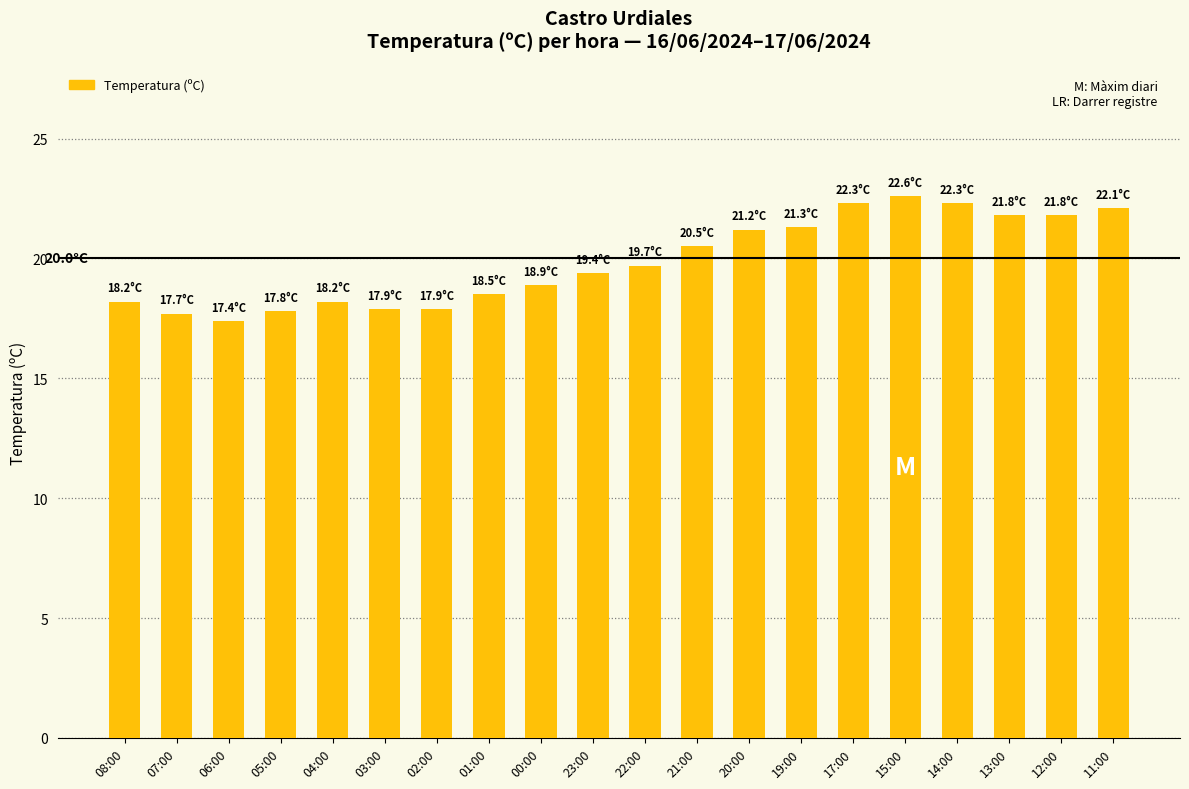

What is the approximate value at 03:00?

17.9